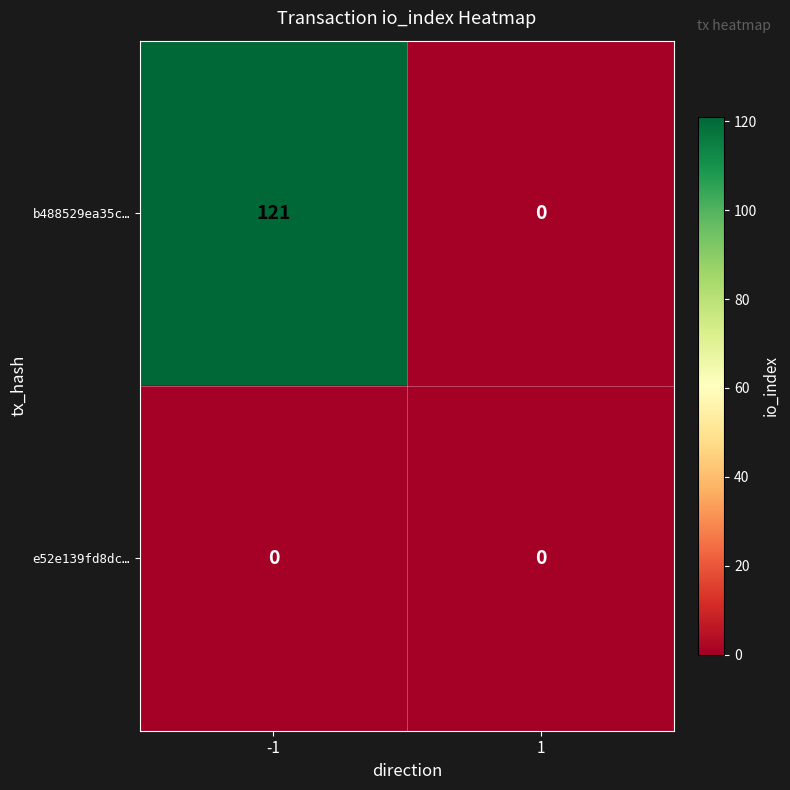

Is the value of b488529ea35c… at -1 greater than the value of e52e139fd8dc… at 1?

Yes